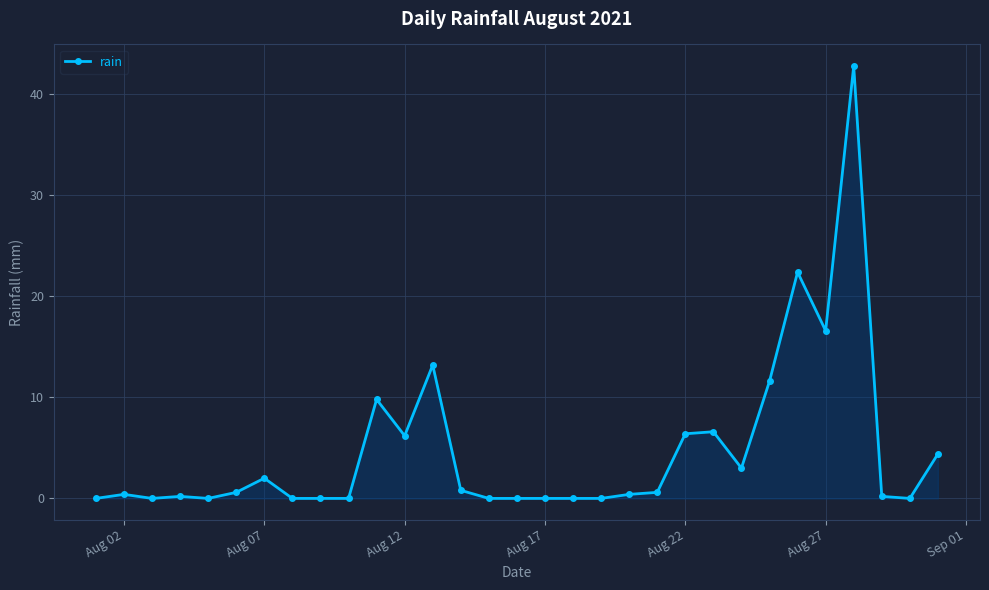

Count the number of categories in the chart.

31